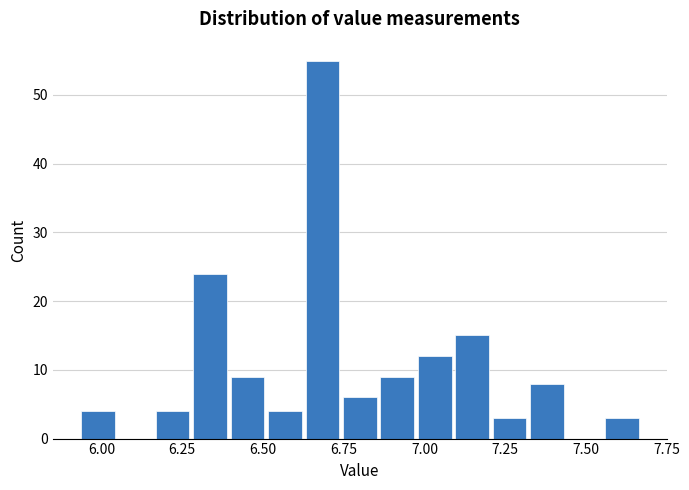

Around what value on the x-axis is the tallest bar? Give the approximate position of its centre, as read against the axis.

6.70